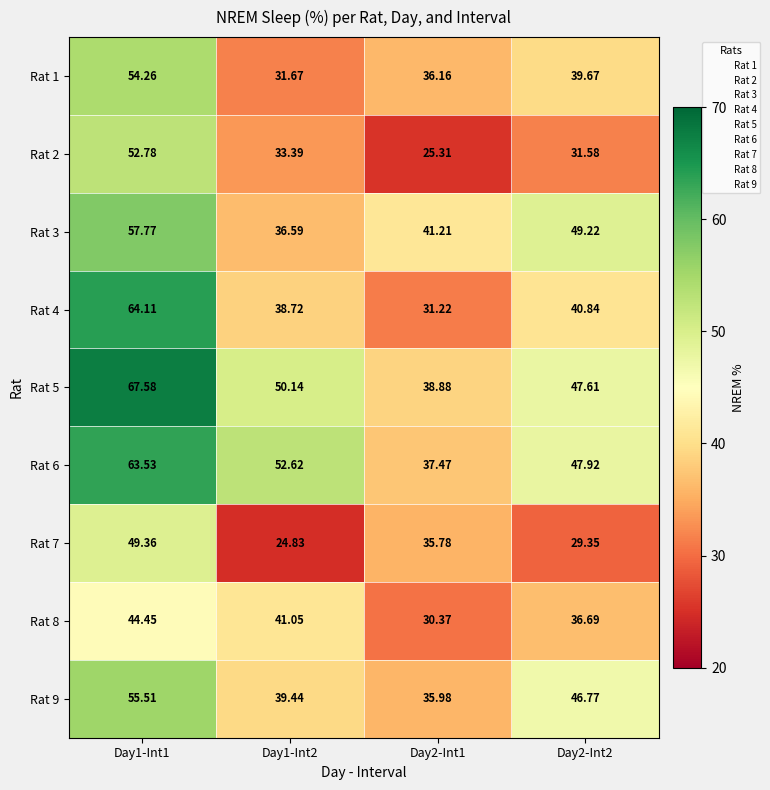

Is the value of Rat 7 at Day1-Int2 greater than the value of Rat 2 at Day1-Int2?

No